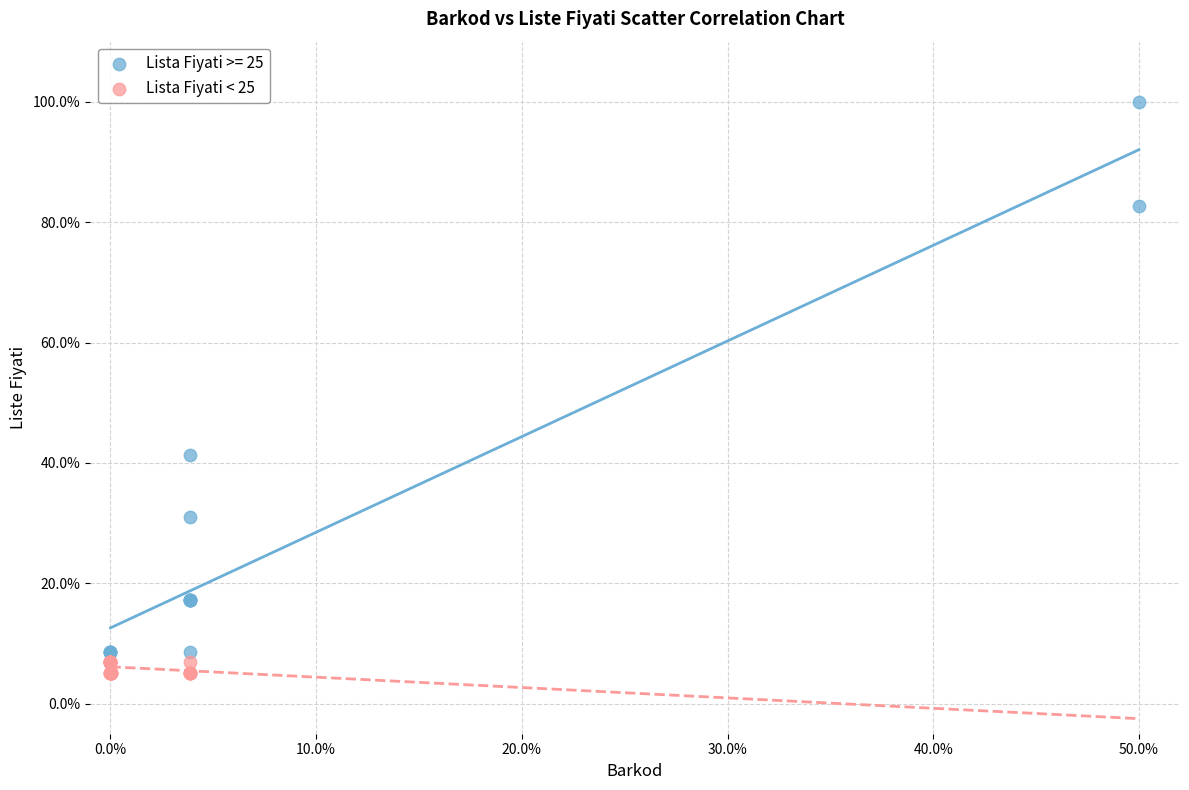

Which series has the widest spread of Y values?

Lista Fiyati >= 25